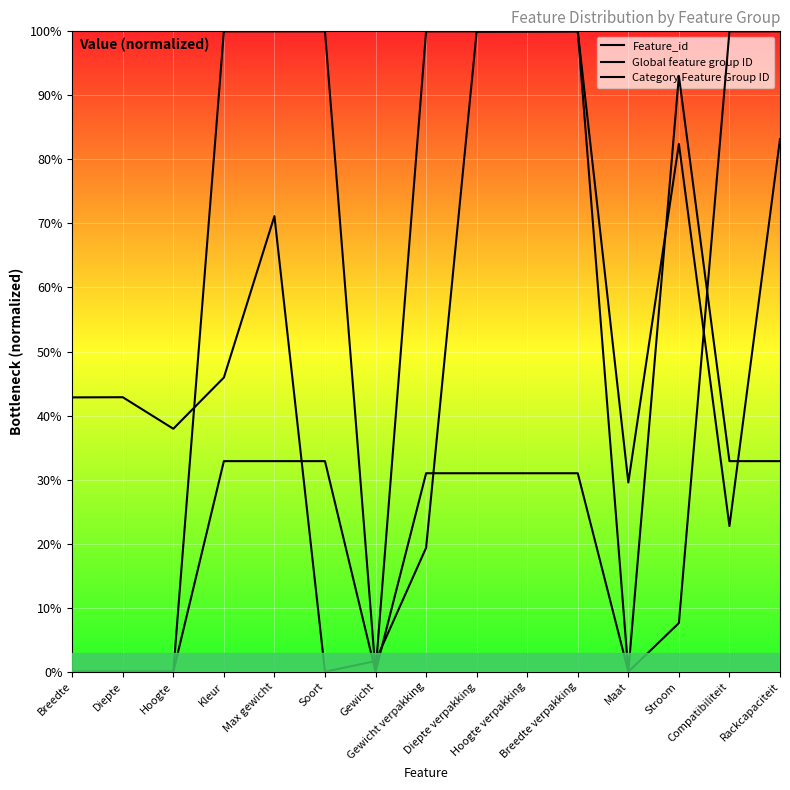

What is the approximate value of Global feature group ID at Compatibiliteit?

1.0